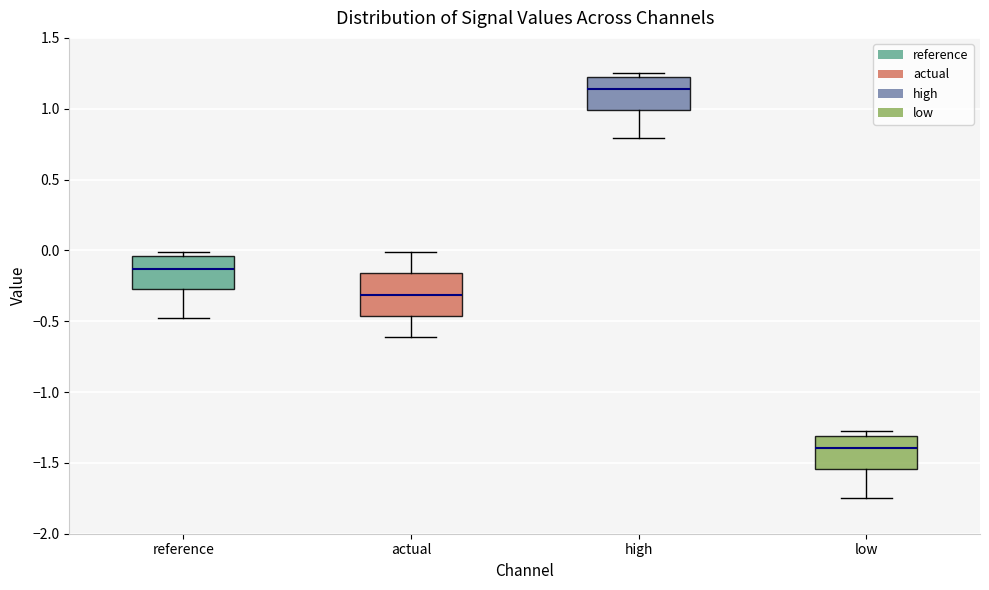

Reading left to right, read every box against the y-axis: the position of its median line, the range the box covers, and the ends of its whiskers. The values are not printed on the chart, so give them approximately, as read against the axis.

reference: median -0.15, box -0.25 to -0.05, whiskers -0.50 to 0.00
actual: median -0.30, box -0.45 to -0.15, whiskers -0.60 to 0.00
high: median 1.15, box 1.00 to 1.20, whiskers 0.80 to 1.25
low: median -1.40, box -1.55 to -1.30, whiskers -1.75 to -1.30 (just above the box's upper edge)